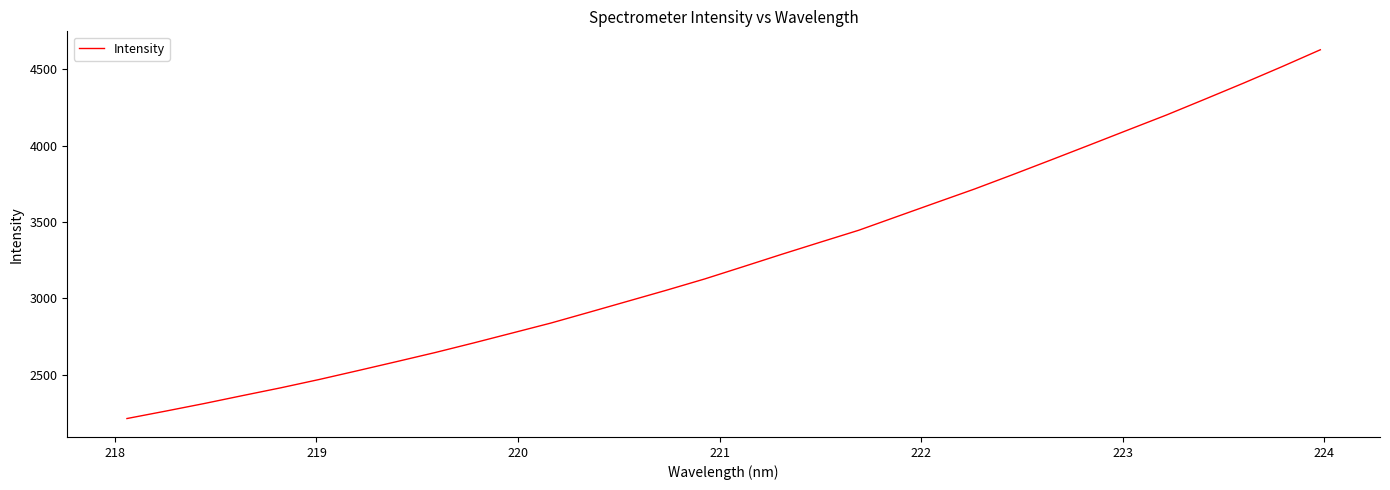

True or false: the data has more than 2 interior local peaks.

False